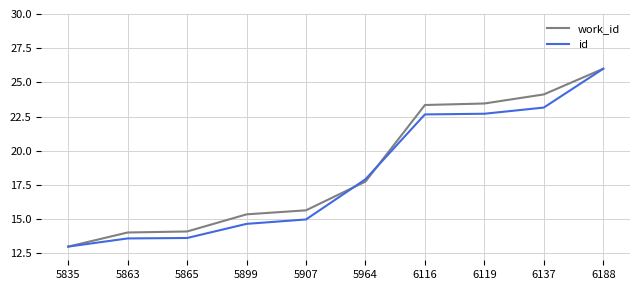

How many values in the id series exceed 17?

5